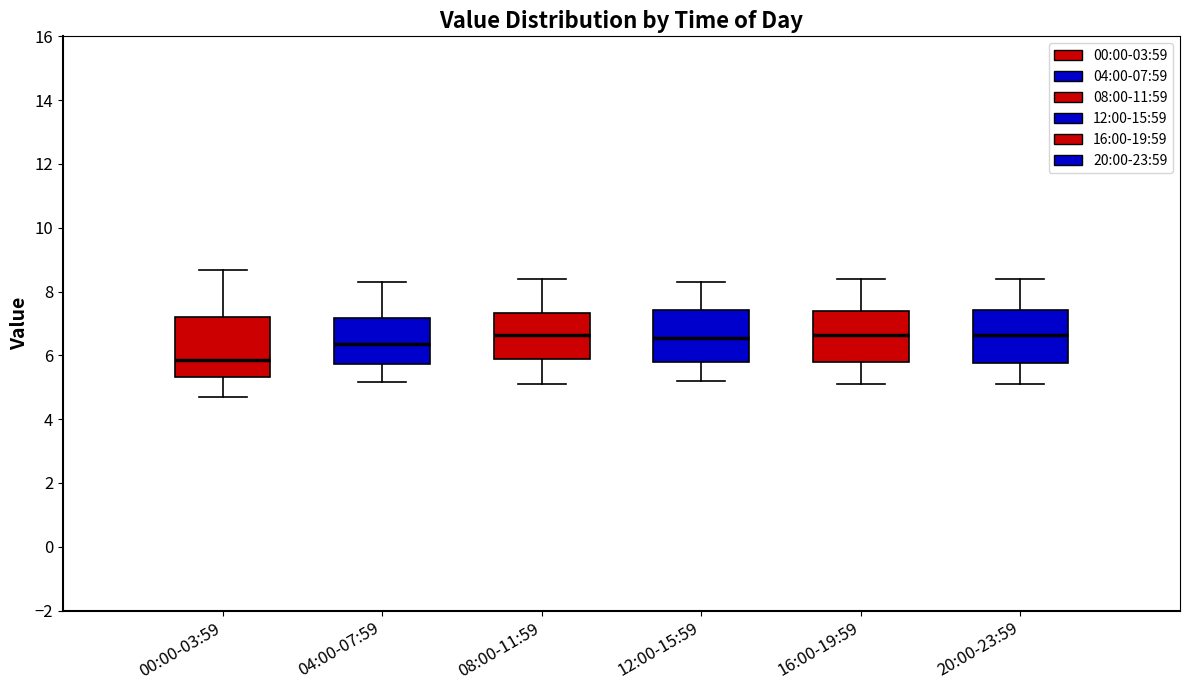

Reading left to right, transcribe this box plot: for each box, give where its median line is, the range the box spans, and where its two whiskers end, as read against the y-axis. The values are not printed on the chart, so give them approximately, as read against the axis.

00:00-03:59: median 5.8, box 5.4 to 7.2, whiskers 4.6 to 8.6
04:00-07:59: median 6.4, box 5.8 to 7.2, whiskers 5.2 to 8.4
08:00-11:59: median 6.6, box 5.8 to 7.4, whiskers 5.2 to 8.4
12:00-15:59: median 6.6, box 5.8 to 7.4, whiskers 5.2 to 8.4
16:00-19:59: median 6.6, box 5.8 to 7.4, whiskers 5.2 to 8.4
20:00-23:59: median 6.6, box 5.8 to 7.4, whiskers 5.2 to 8.4